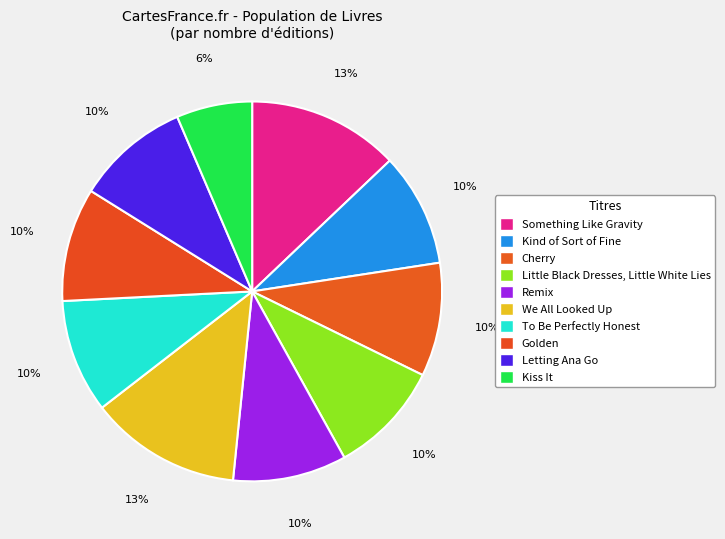

To the nearest percent, what is the combined percentage of Kiss It and Letting Ana Go?

16%